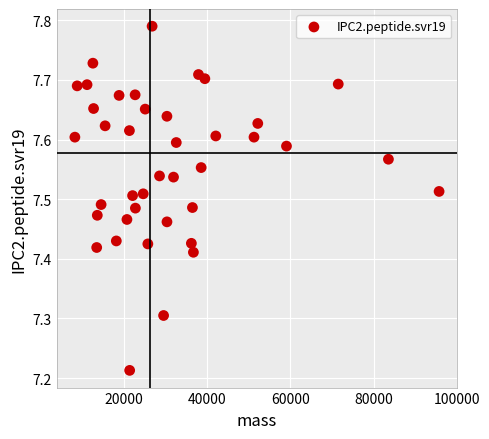

What is the range of Y values (max minus min)?

0.6